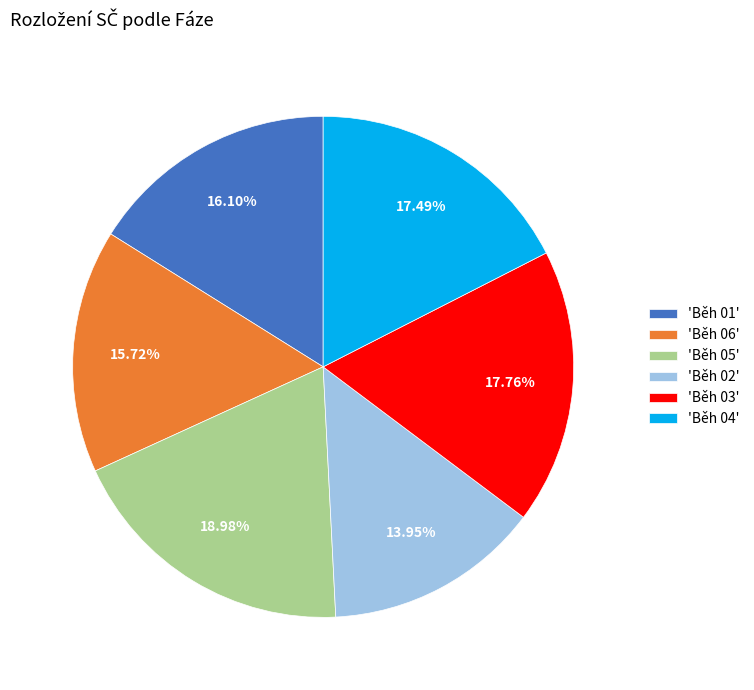

Is the sum of 'Běh 06' and 'Běh 04' greater than half?

No